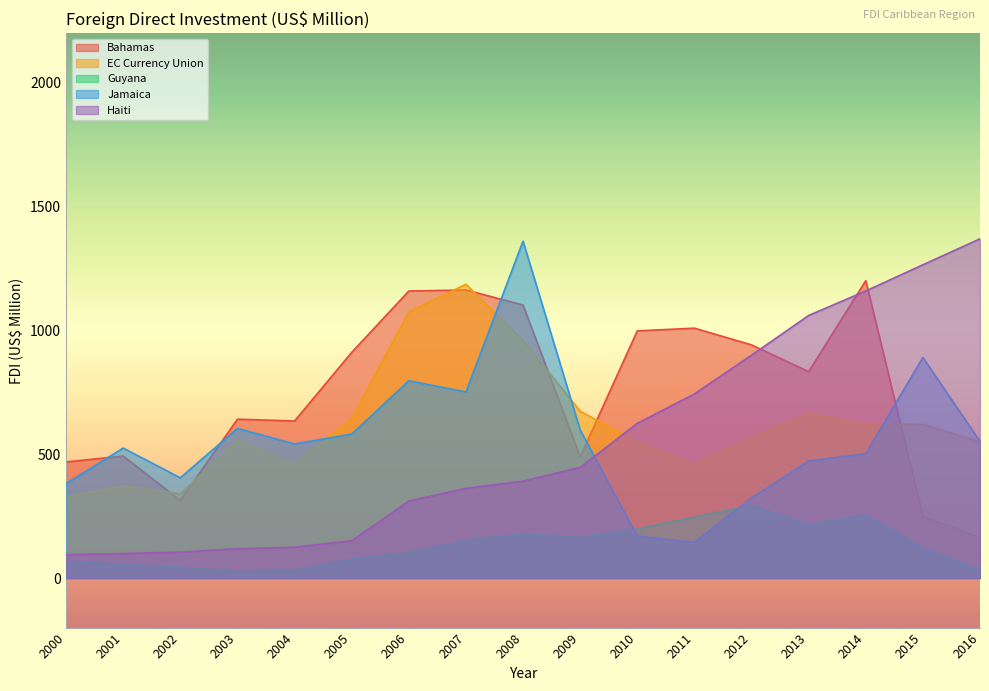

What is the sum of all Jamaica values?

9601.2